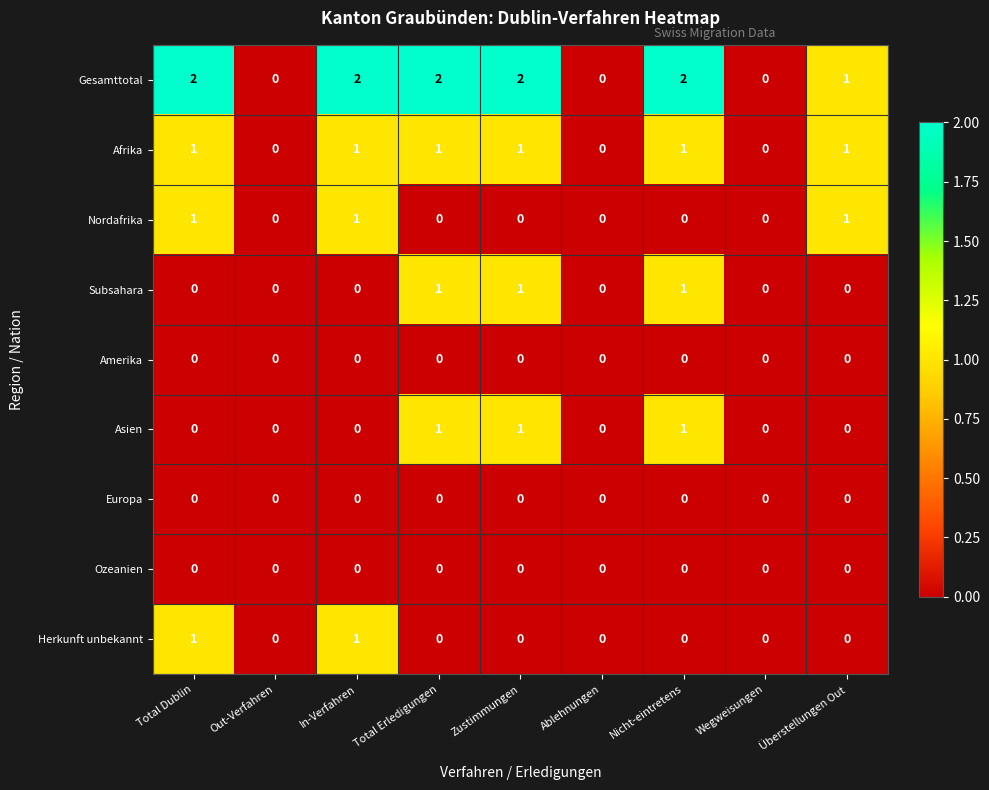

What is the total value across all series at Zustimmungen?

5